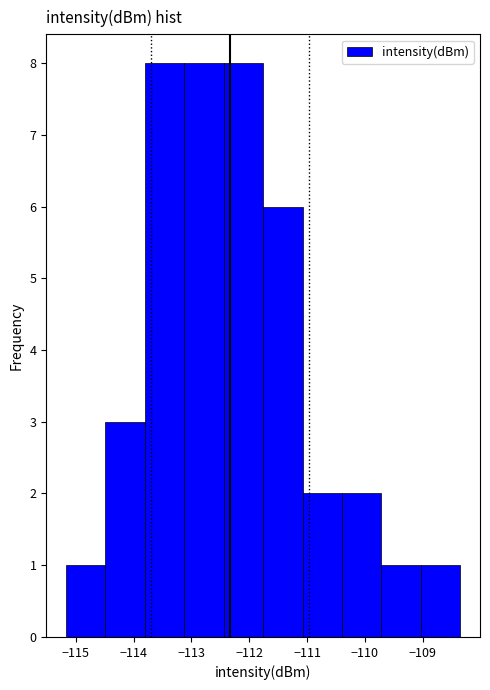

What is the height of the bar covering -113.1 to -112.4 on the x-axis? Neither the bar edges nor the heights are printed on the chart, so give them approximately, as read against the axes.

8